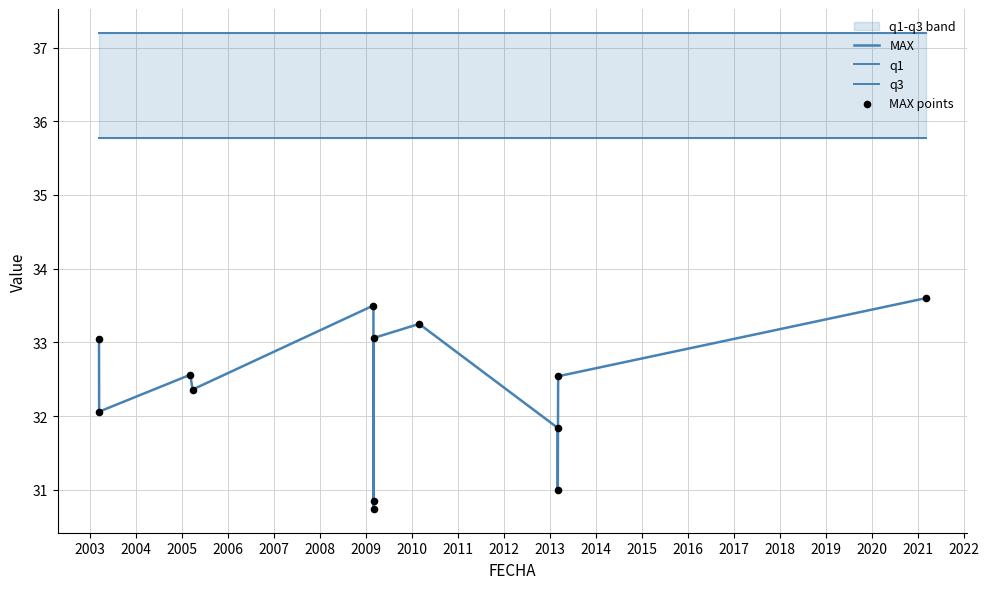

What is the total value across all series at 2004?

138.1